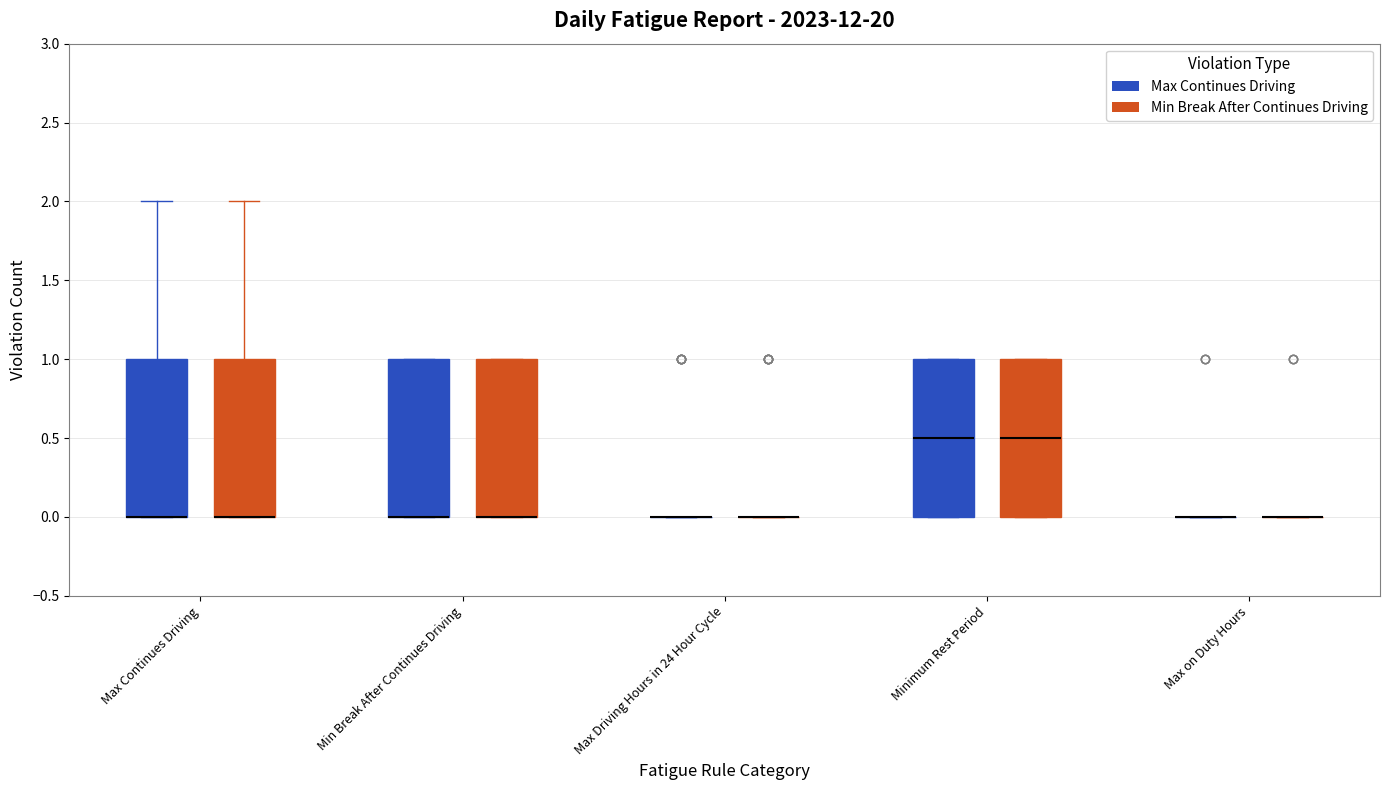

Reading left to right, read every box against the y-axis: the position of its median line, the range the box covers, and the ends of its whiskers. The values are not printed on the chart, so give them approximately, as read against the axis.

Max Continues Driving (Max Continues Driving): median 0.0 (drawn on the box's lower edge), box 0.0 to 1.0, whiskers 0.0 to 2.0
Max Continues Driving (Min Break After Continues Driving): median 0.0 (drawn on the box's lower edge), box 0.0 to 1.0, whiskers 0.0 to 2.0
Min Break After Continues Driving (Max Continues Driving): median 0.0 (drawn on the box's lower edge), box 0.0 to 1.0, whiskers 0.0 to 1.0
Min Break After Continues Driving (Min Break After Continues Driving): median 0.0 (drawn on the box's lower edge), box 0.0 to 1.0, whiskers 0.0 to 1.0
Max Driving Hours in 24 Hour Cycle (Max Continues Driving): box collapsed to a line at 0.0, whiskers 0.0 to 0.0
Max Driving Hours in 24 Hour Cycle (Min Break After Continues Driving): box collapsed to a line at 0.0, whiskers 0.0 to 0.0
Minimum Rest Period (Max Continues Driving): median 0.5, box 0.0 to 1.0, whiskers 0.0 to 1.0
Minimum Rest Period (Min Break After Continues Driving): median 0.5, box 0.0 to 1.0, whiskers 0.0 to 1.0
Max on Duty Hours (Max Continues Driving): box collapsed to a line at 0.0, whiskers 0.0 to 0.0
Max on Duty Hours (Min Break After Continues Driving): box collapsed to a line at 0.0, whiskers 0.0 to 0.0